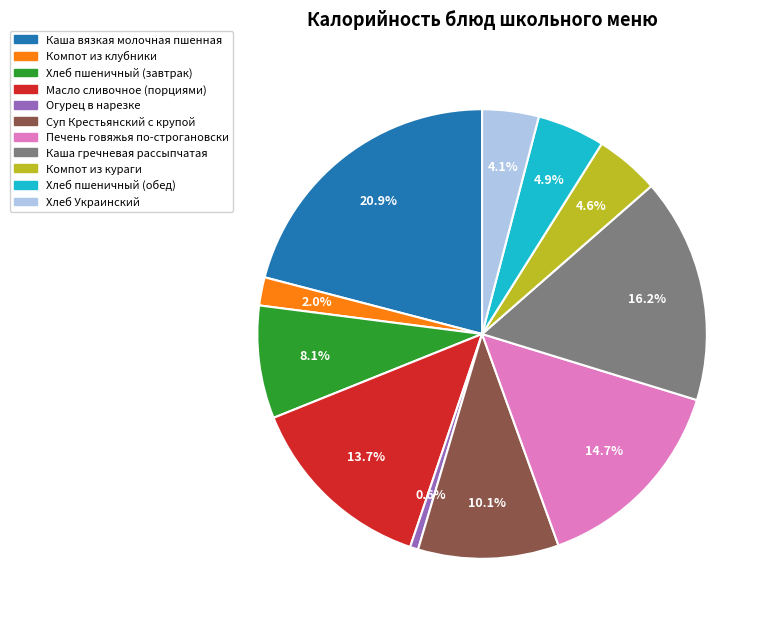

Which category has the smallest portion of the pie?

Огурец в нарезке